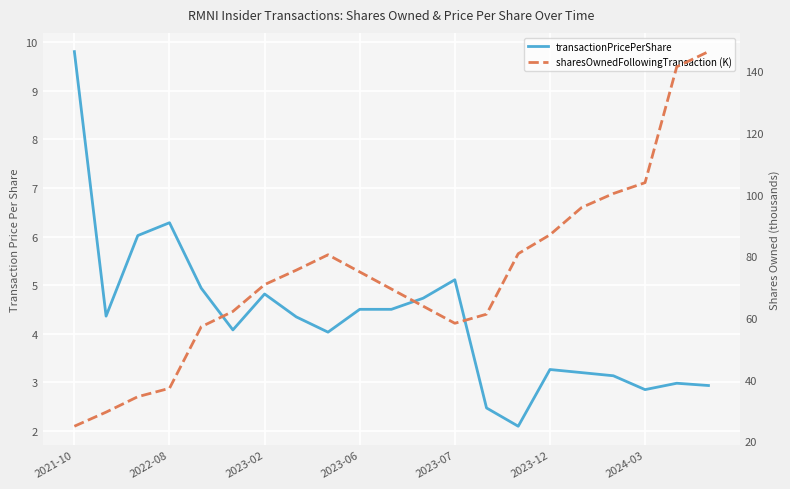

Is the value of sharesOwnedFollowingTransaction (K) at 2021-10 greater than the value of transactionPricePerShare at 11?

Yes